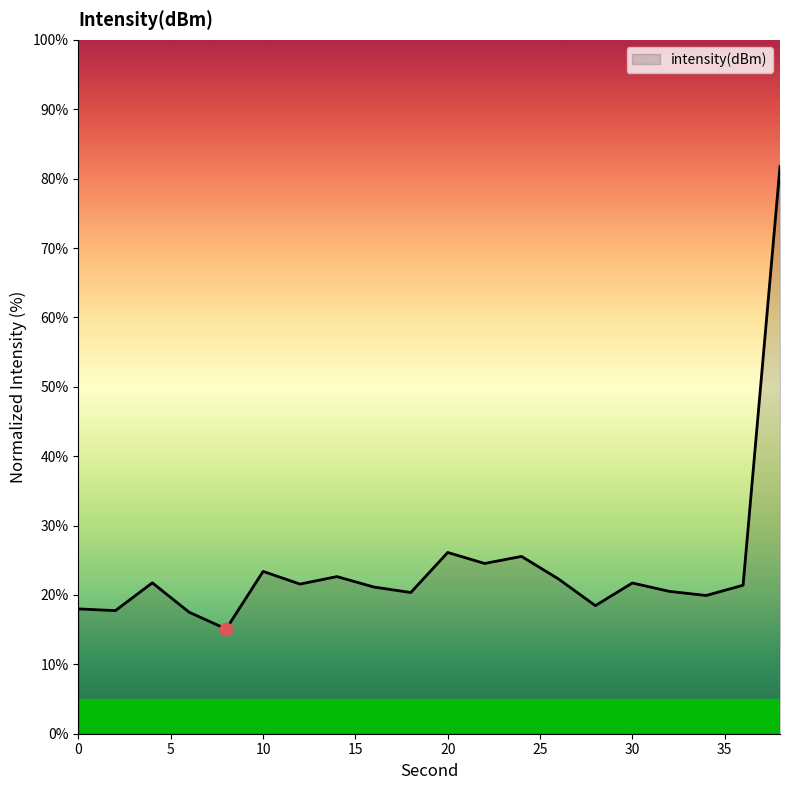

What is the greatest value displayed?

81.7